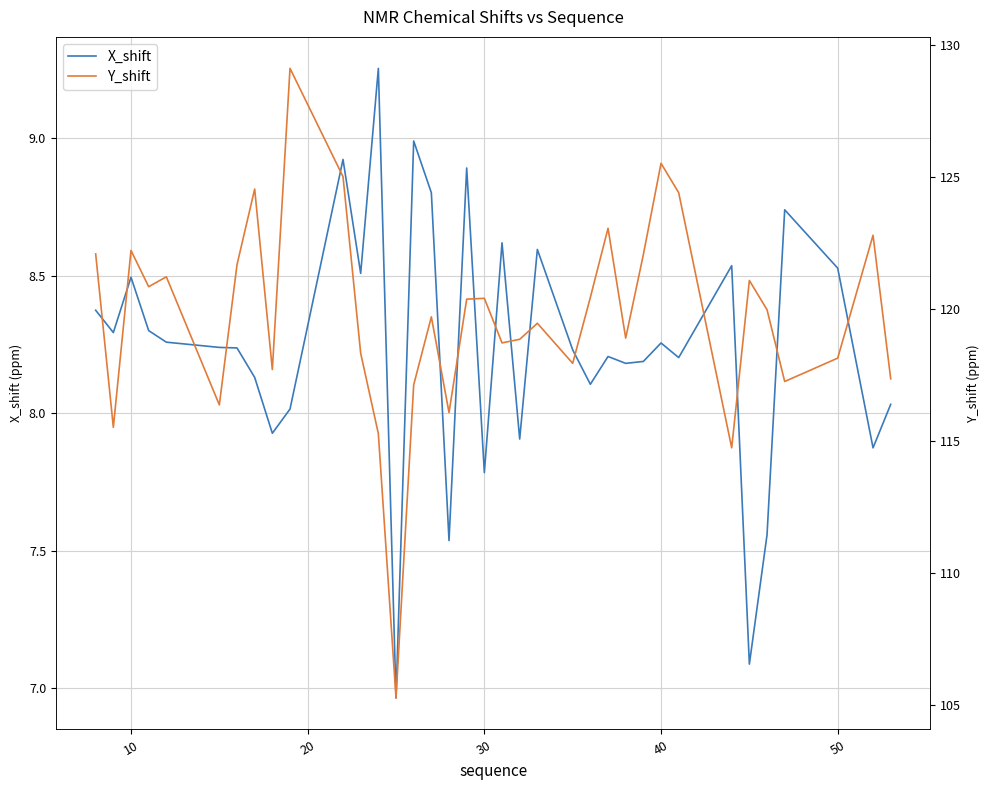

How many interior local peaks does the Y_shift series have?

11